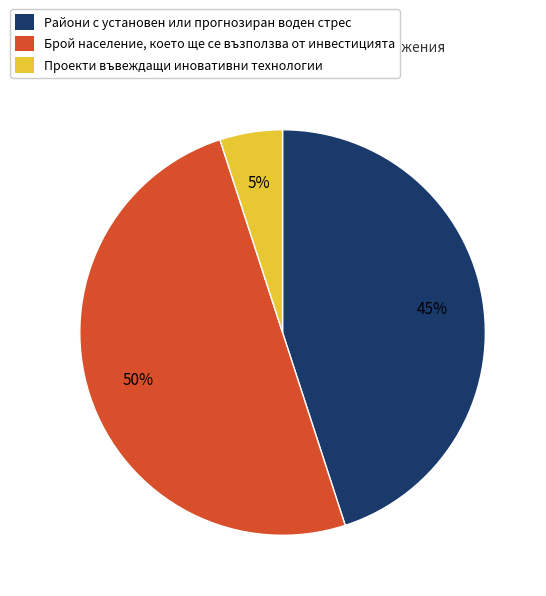

The Райони с установен или прогнозиран воден стрес slice represents 45% of the pie. True or false?

True